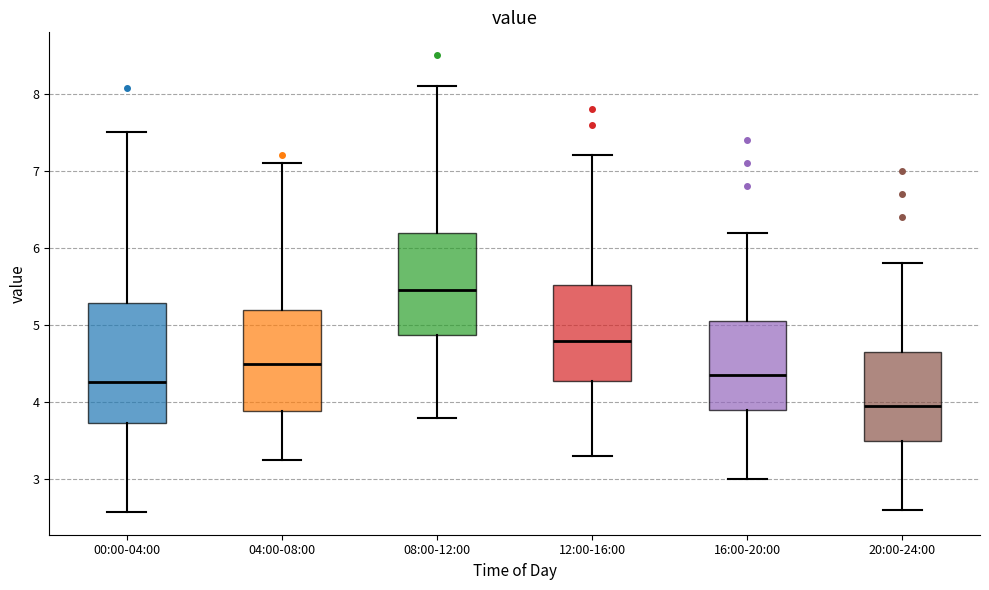

Which box has the lowest median line?

20:00-24:00